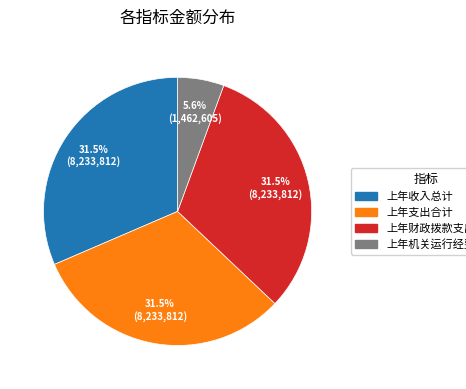

Count the number of slices in the pie.

4